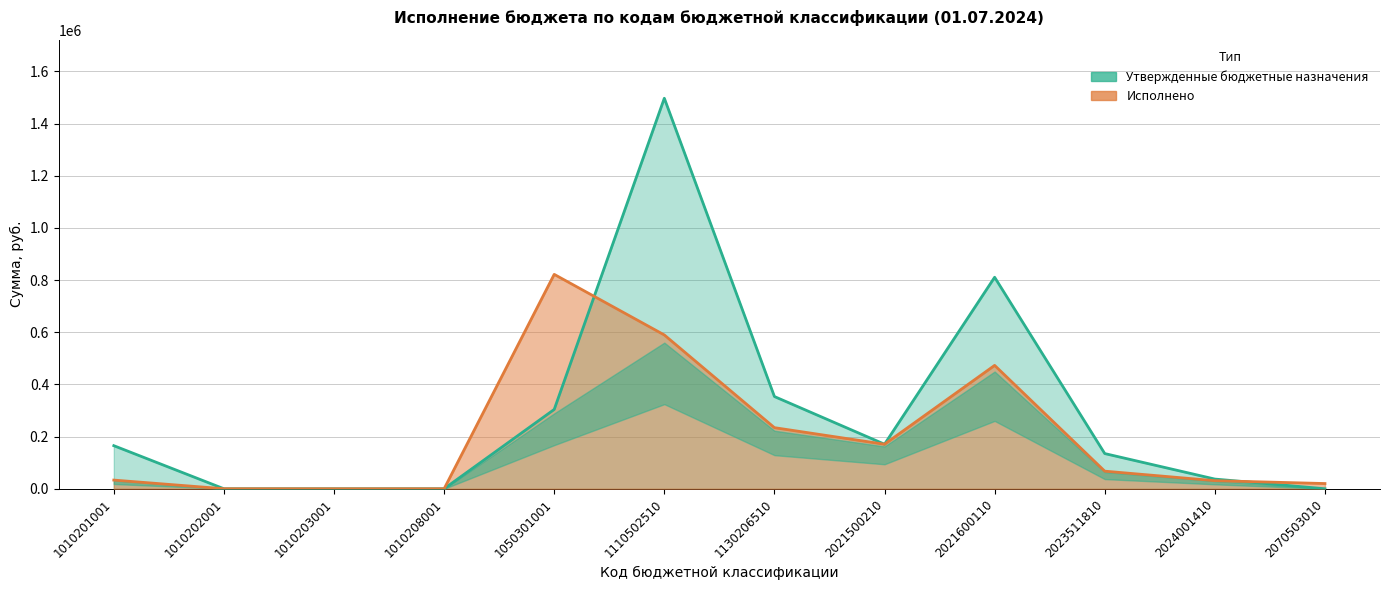

Read the Исполнено value at 2021600110.

473005.0